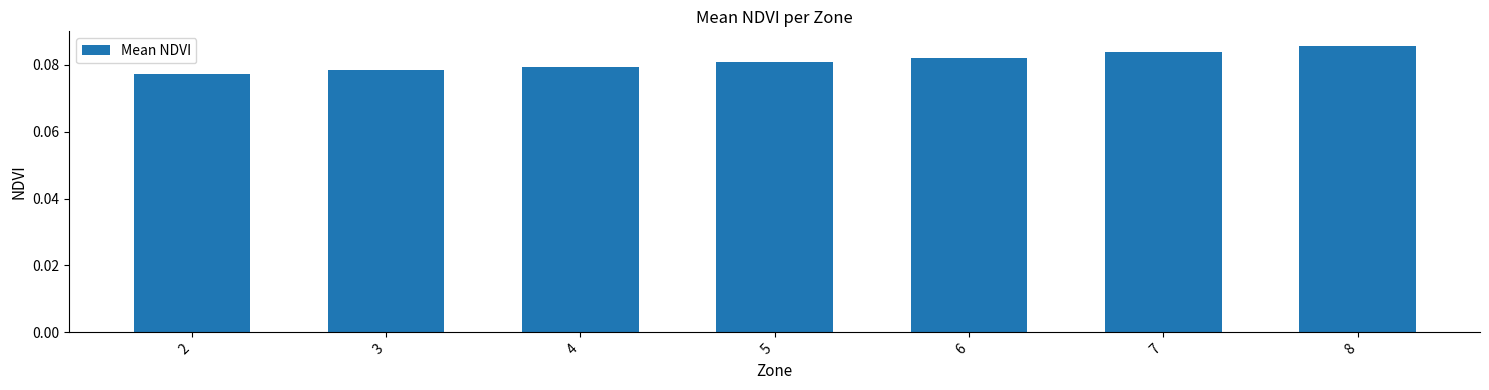

At which category does the chart reach its peak across all series?

8